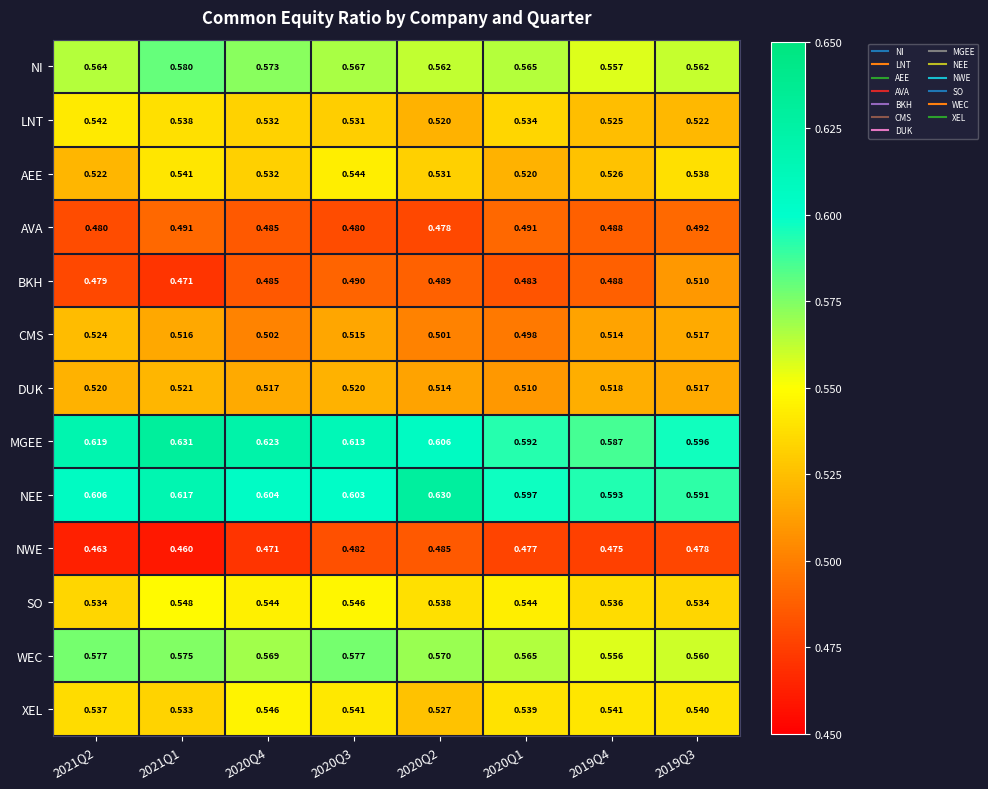

At which category is the sum across all series the highest?

2021Q1